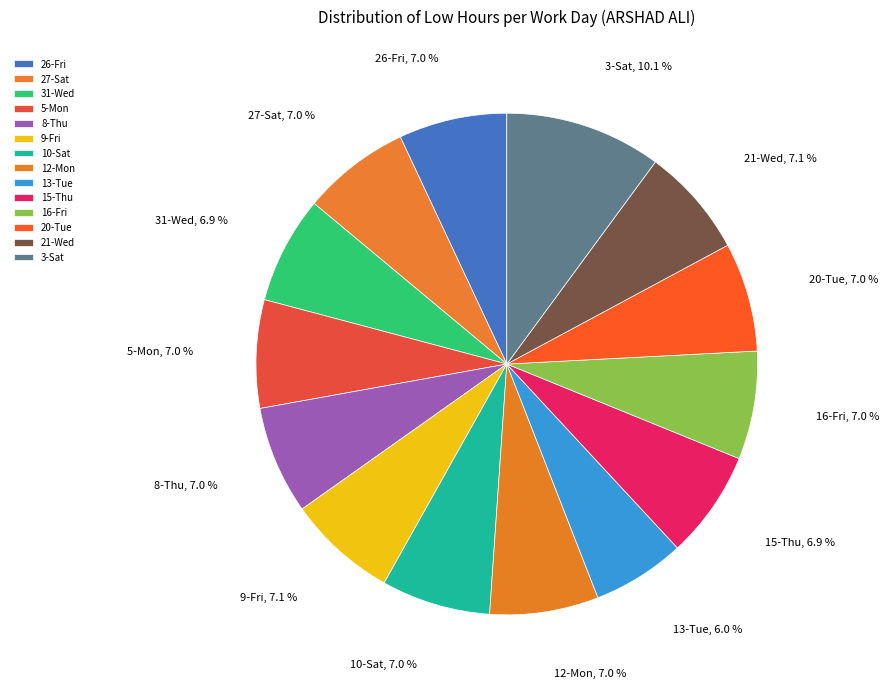

Which has a higher value, 3-Sat or 26-Fri?

3-Sat